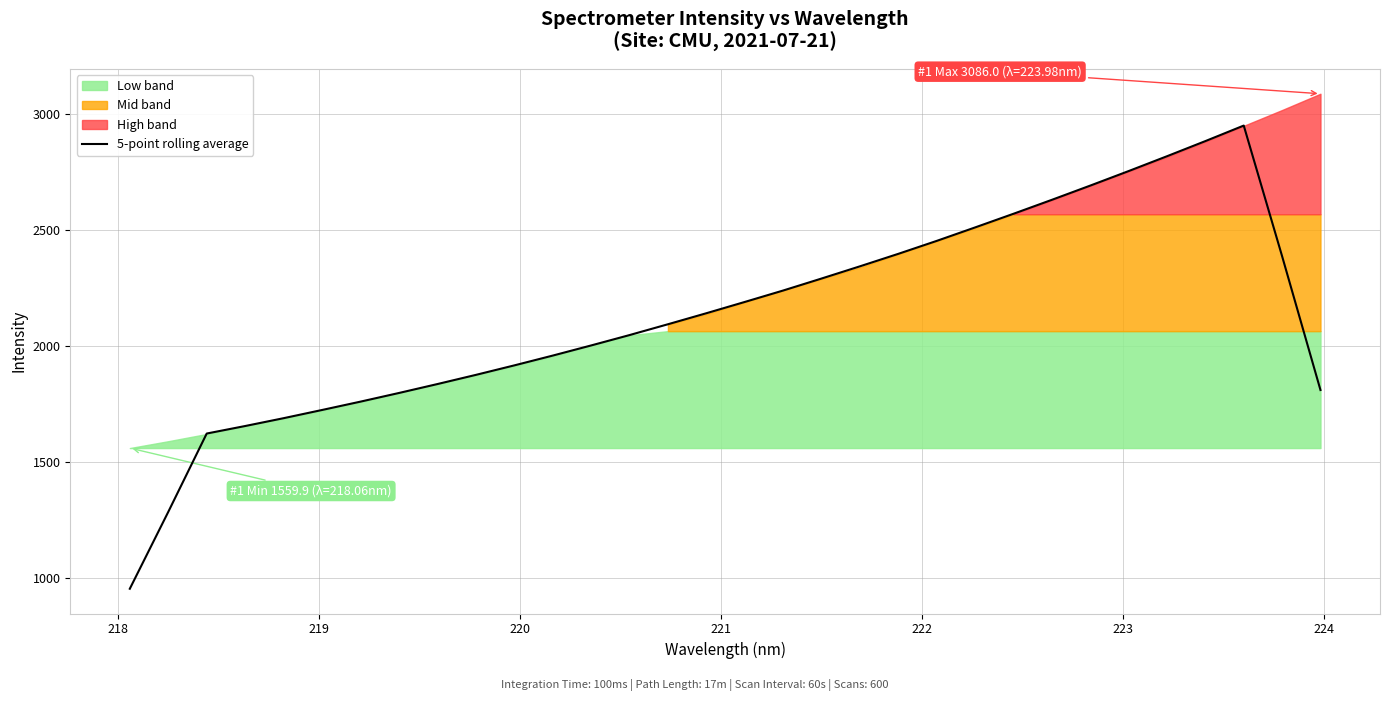

What is the maximum value for 5-point rolling average?

2949.0